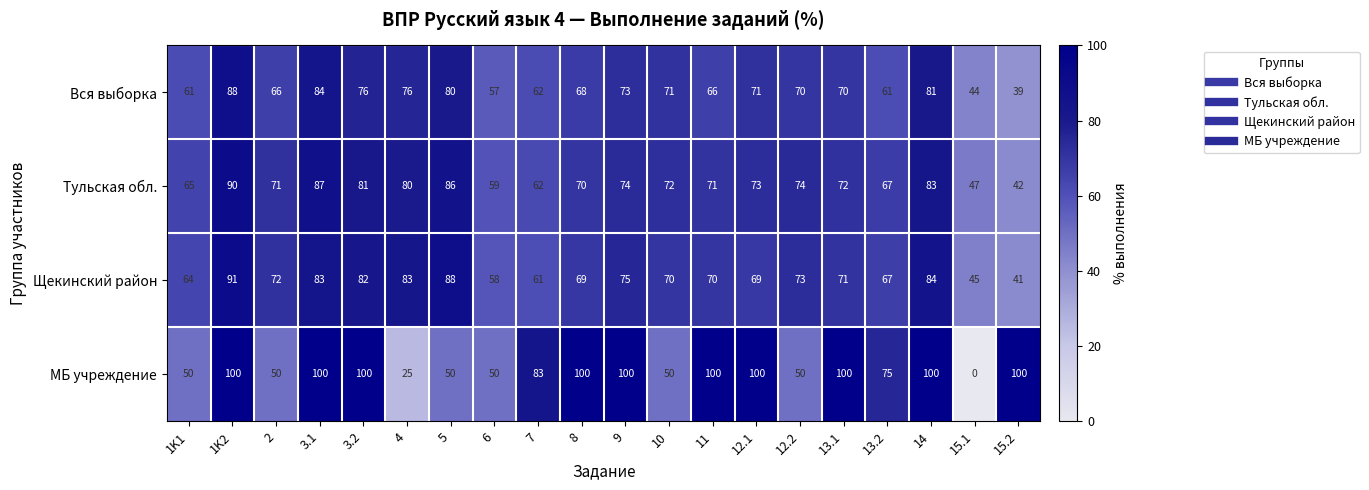

What is the total value across all series at 12.1?

313